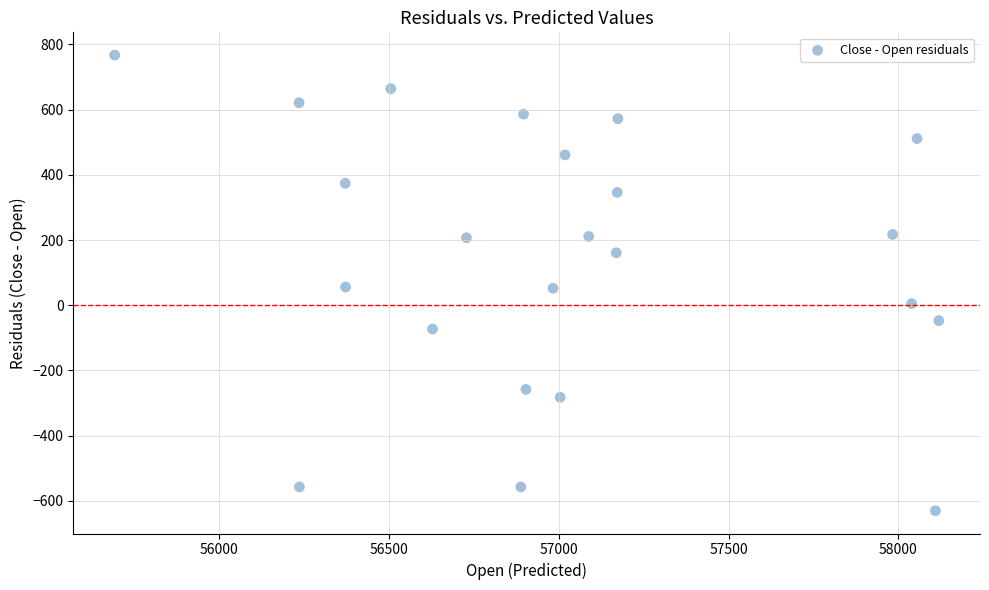

What is the range of Y values (max minus min)?

1397